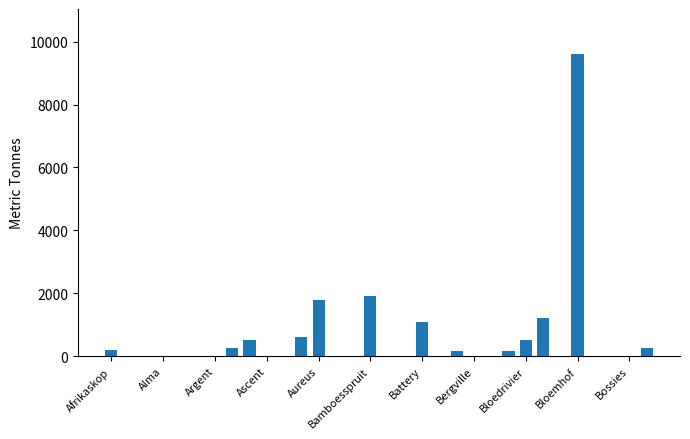

What is the maximum value shown in the chart?

9600